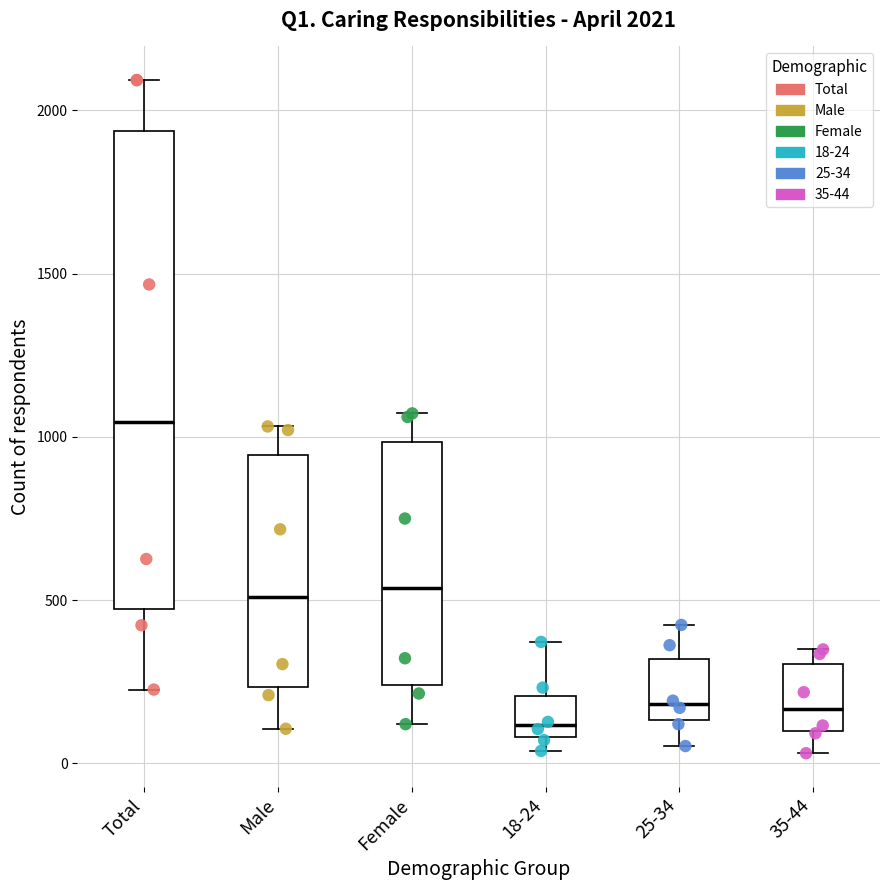

Which box's median line is the lowest?

18-24